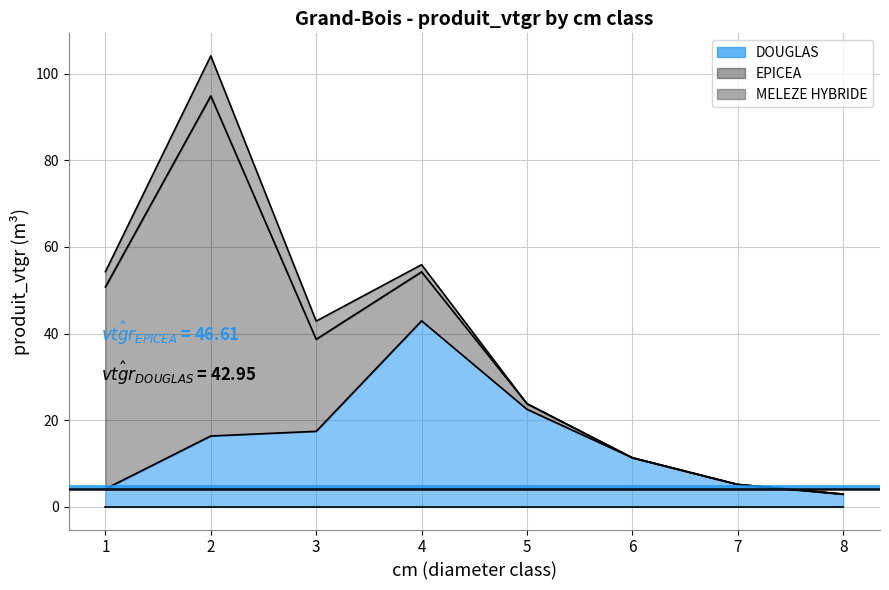

At which label is EPICEA closest to 39?

1